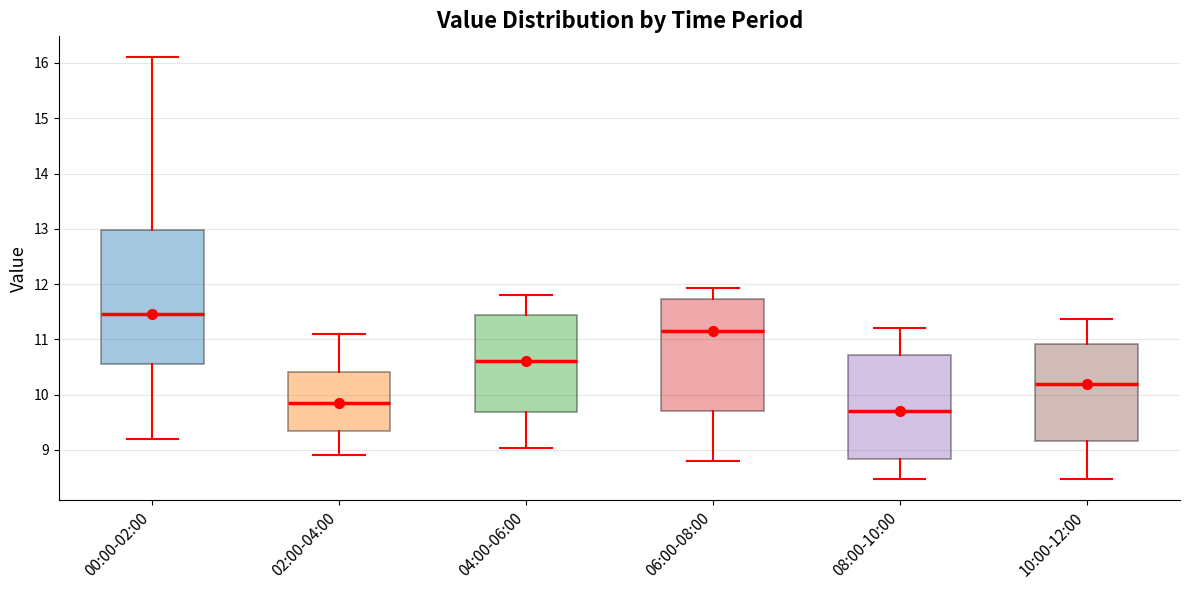

Reading left to right, read every box against the y-axis: the position of its median line, the range the box covers, and the ends of its whiskers. The values are not printed on the chart, so give them approximately, as read against the axis.

00:00-02:00: median 11.5, box 10.6 to 13.0, whiskers 9.2 to 16.1
02:00-04:00: median 9.9, box 9.3 to 10.4, whiskers 8.9 to 11.1
04:00-06:00: median 10.6, box 9.7 to 11.4, whiskers 9.0 to 11.8
06:00-08:00: median 11.2, box 9.7 to 11.7, whiskers 8.8 to 11.9
08:00-10:00: median 9.7, box 8.8 to 10.7, whiskers 8.5 to 11.2
10:00-12:00: median 10.2, box 9.2 to 10.9, whiskers 8.5 to 11.4